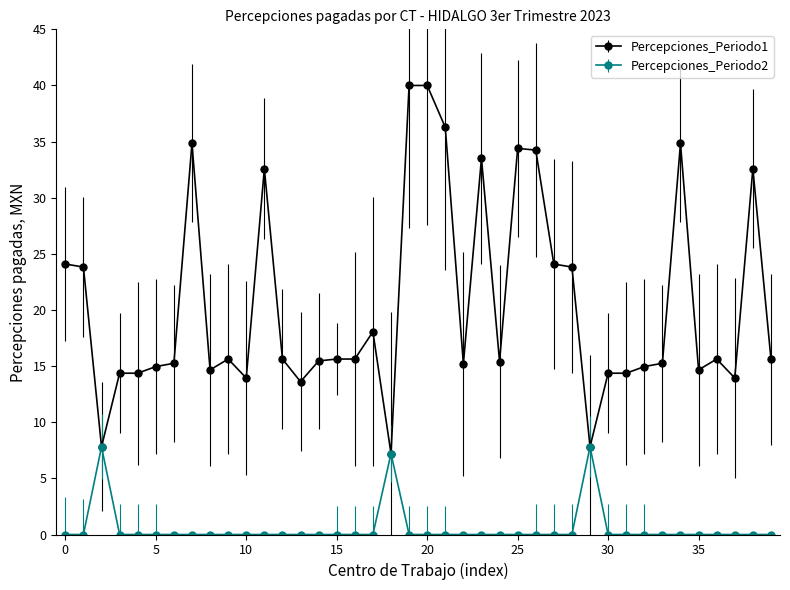

What is the maximum value for Percepciones_Periodo1?

40.0